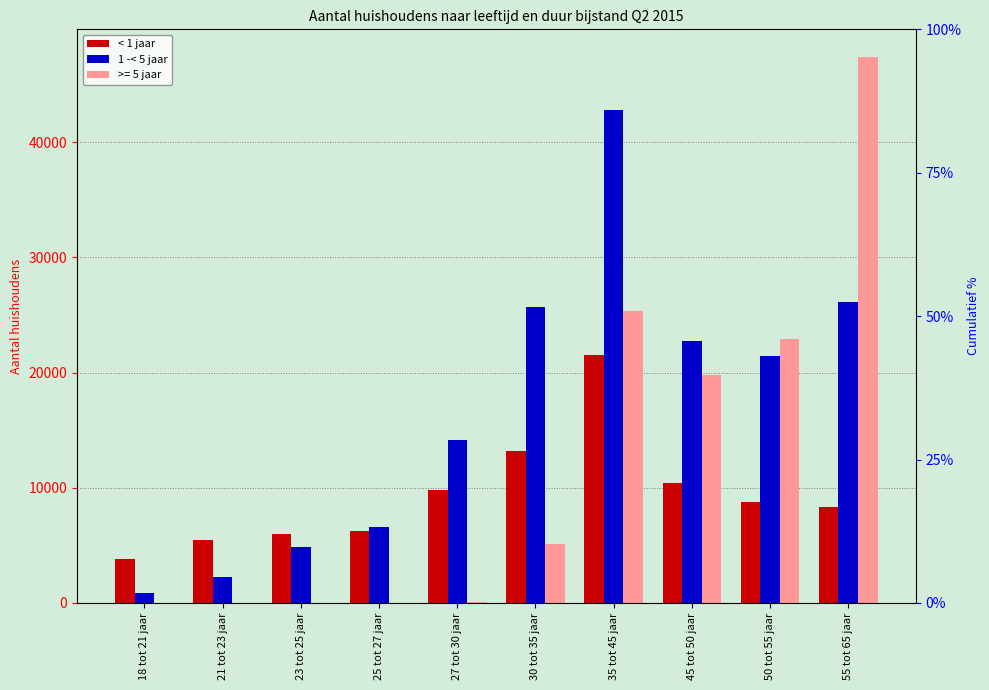

What is the difference between the 1 -< 5 jaar values at 18 tot 21 jaar and 45 tot 50 jaar?

21870